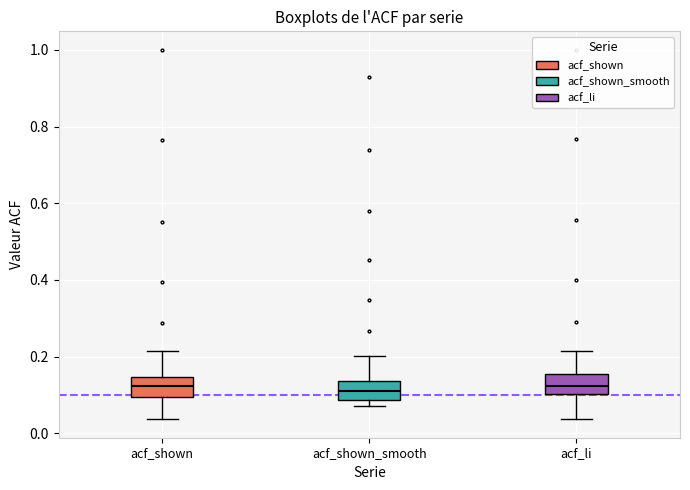

Reading left to right, read every box against the y-axis: the position of its median line, the range the box covers, and the ends of its whiskers. The values are not printed on the chart, so give them approximately, as read against the axis.

acf_shown: median 0.12, box 0.10 to 0.14, whiskers 0.04 to 0.22
acf_shown_smooth: median 0.12, box 0.08 to 0.14, whiskers 0.08 (just below the box's lower edge) to 0.20
acf_li: median 0.12, box 0.10 to 0.16, whiskers 0.04 to 0.22